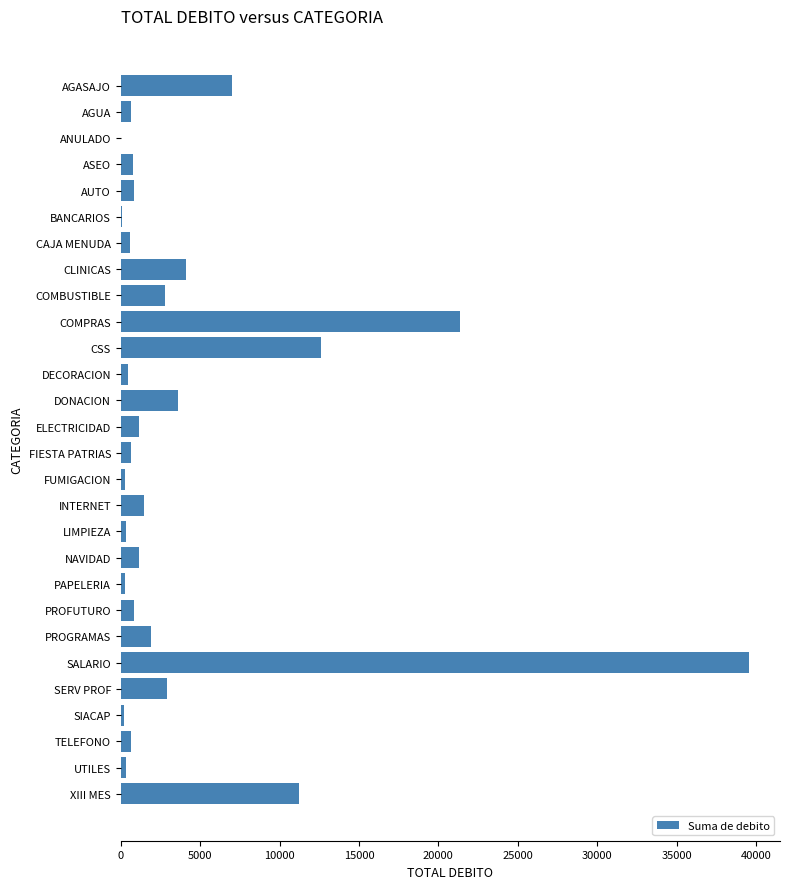

How many categories are shown in the chart?

28